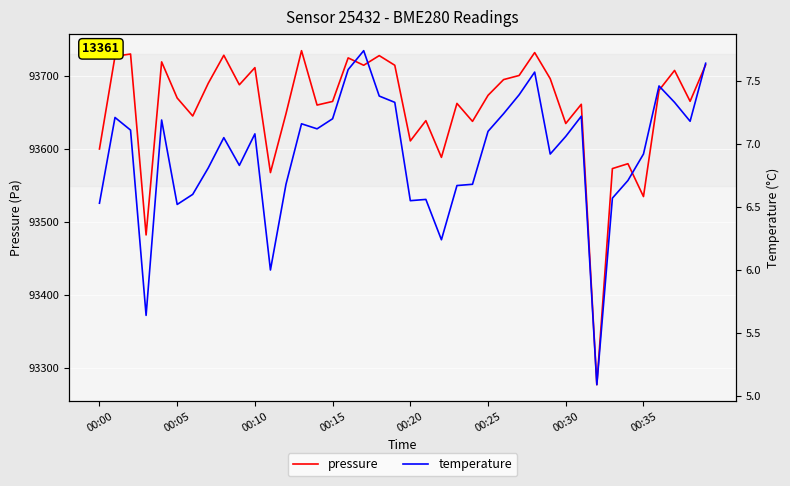

How many interior local valleys does the temperature series have?

10